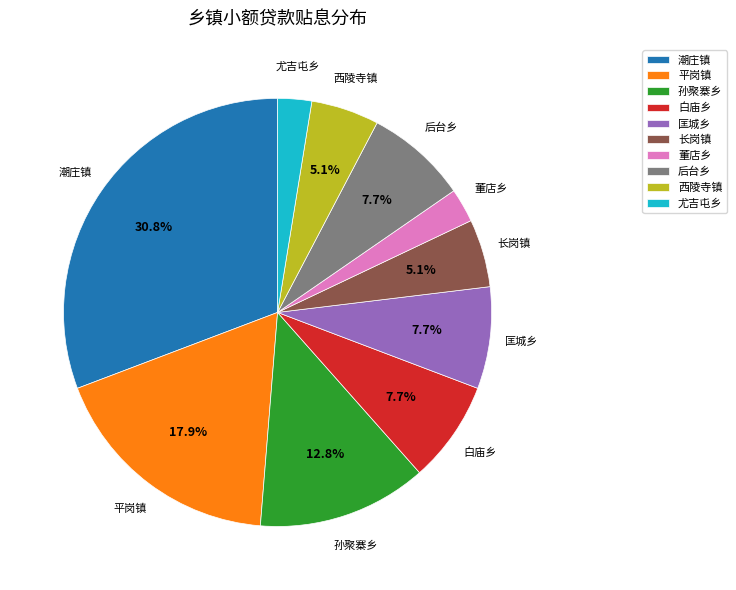

Which slice is the largest?

潮庄镇